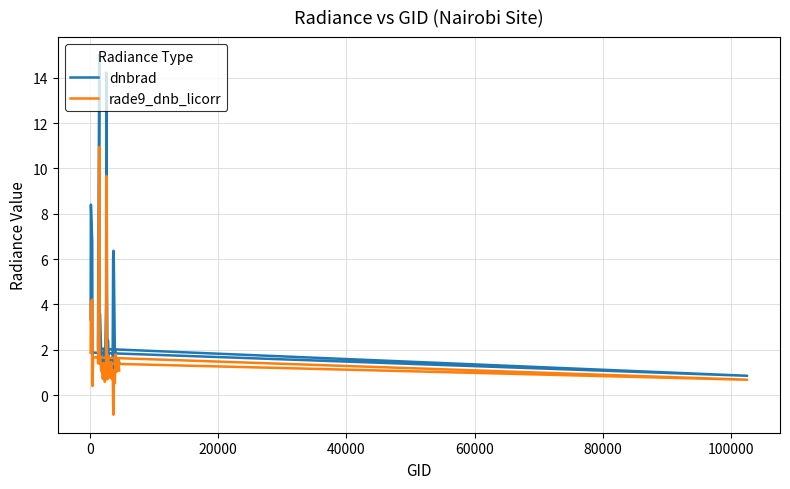

Does the chart display data point markers on the line(s)?

No